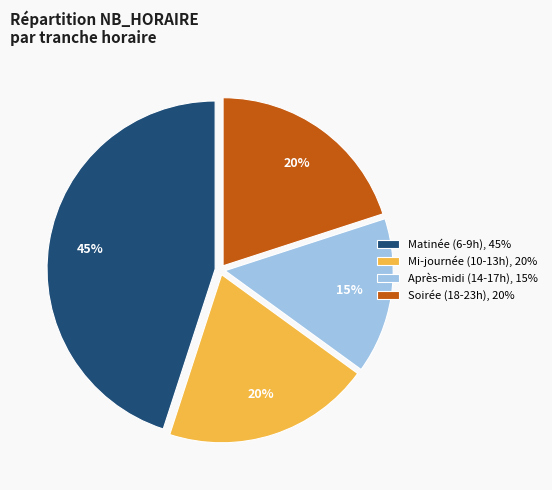

To the nearest percent, what portion does Soirée (18-23h), 20% represent?

20%